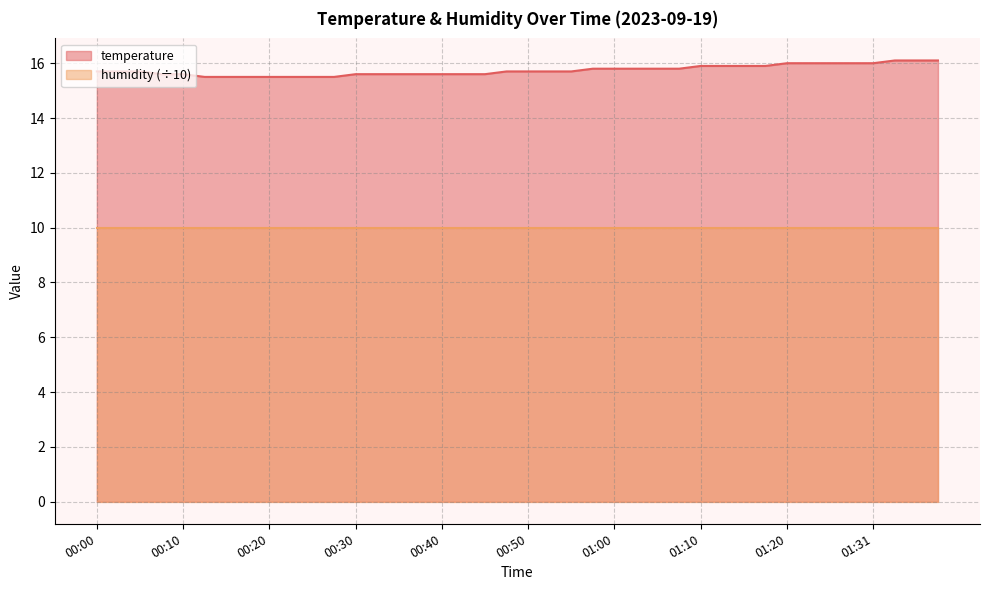

Count the number of data series in this chart.

2